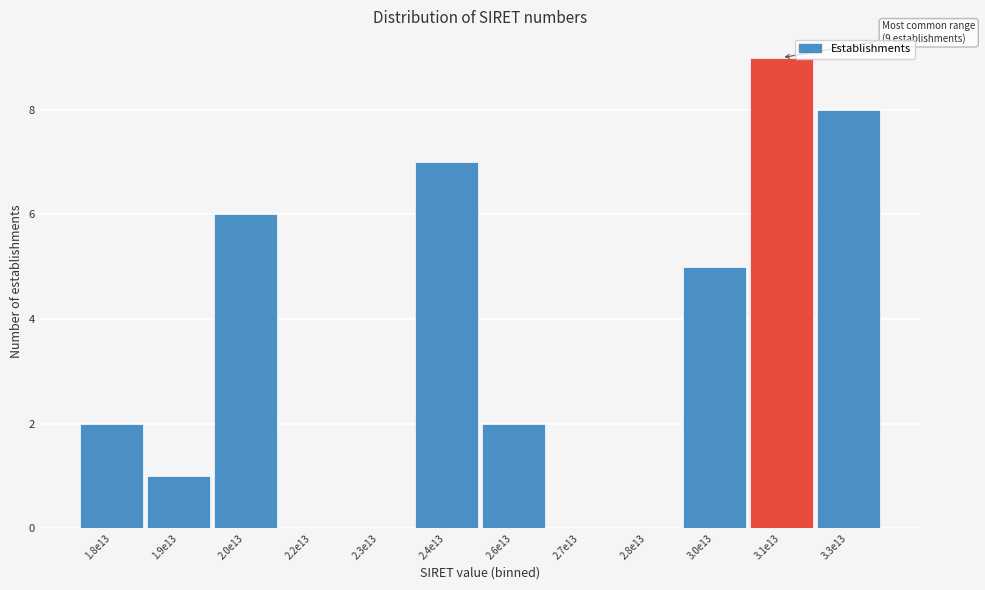

Reading left to right, transcribe all the data shown in this chart.

1.8e13=2	1.9e13=1	2.0e13=6	2.2e13=0	2.3e13=0	2.4e13=7	2.6e13=2	2.7e13=0	2.8e13=0	3.0e13=5	3.1e13=9	3.3e13=8